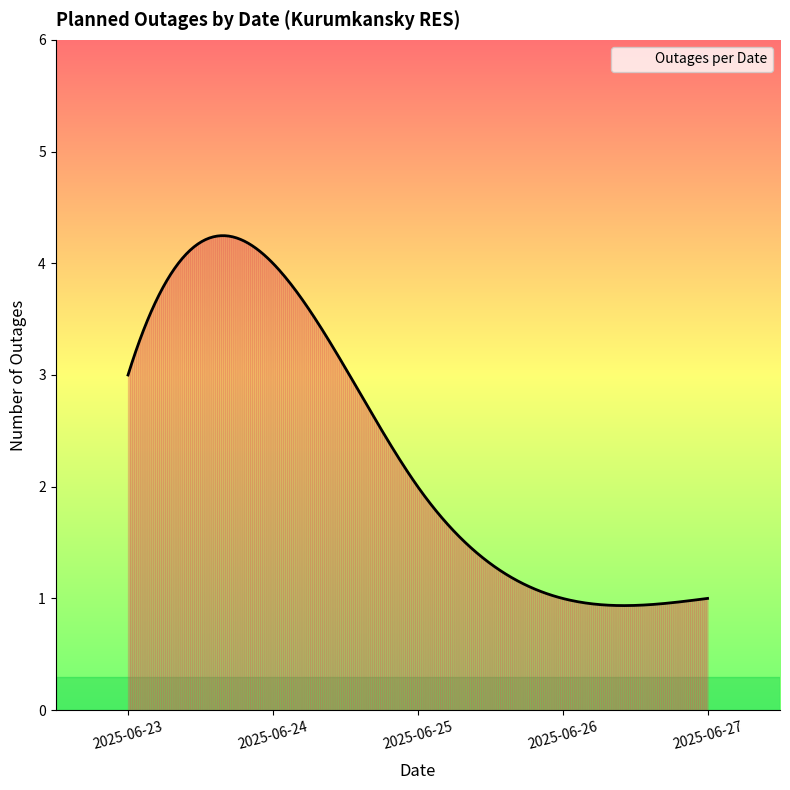

What is the smallest value displayed?

0.9